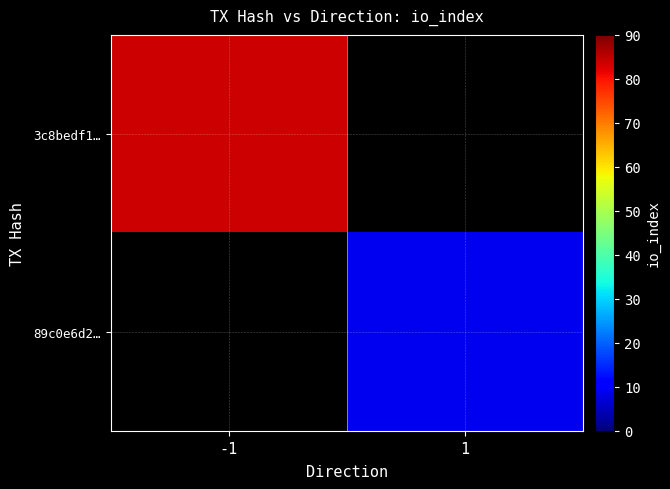

At which label is 3c8bedf1… closest to 84?

-1